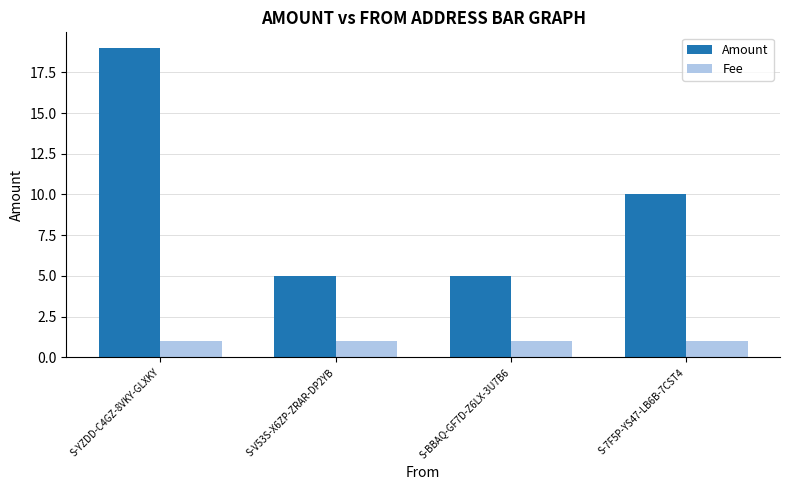

Reading left to right, transcribe all the data shown in this chart.

Amount: 19	5	5	10
Fee: 1	1	1	1